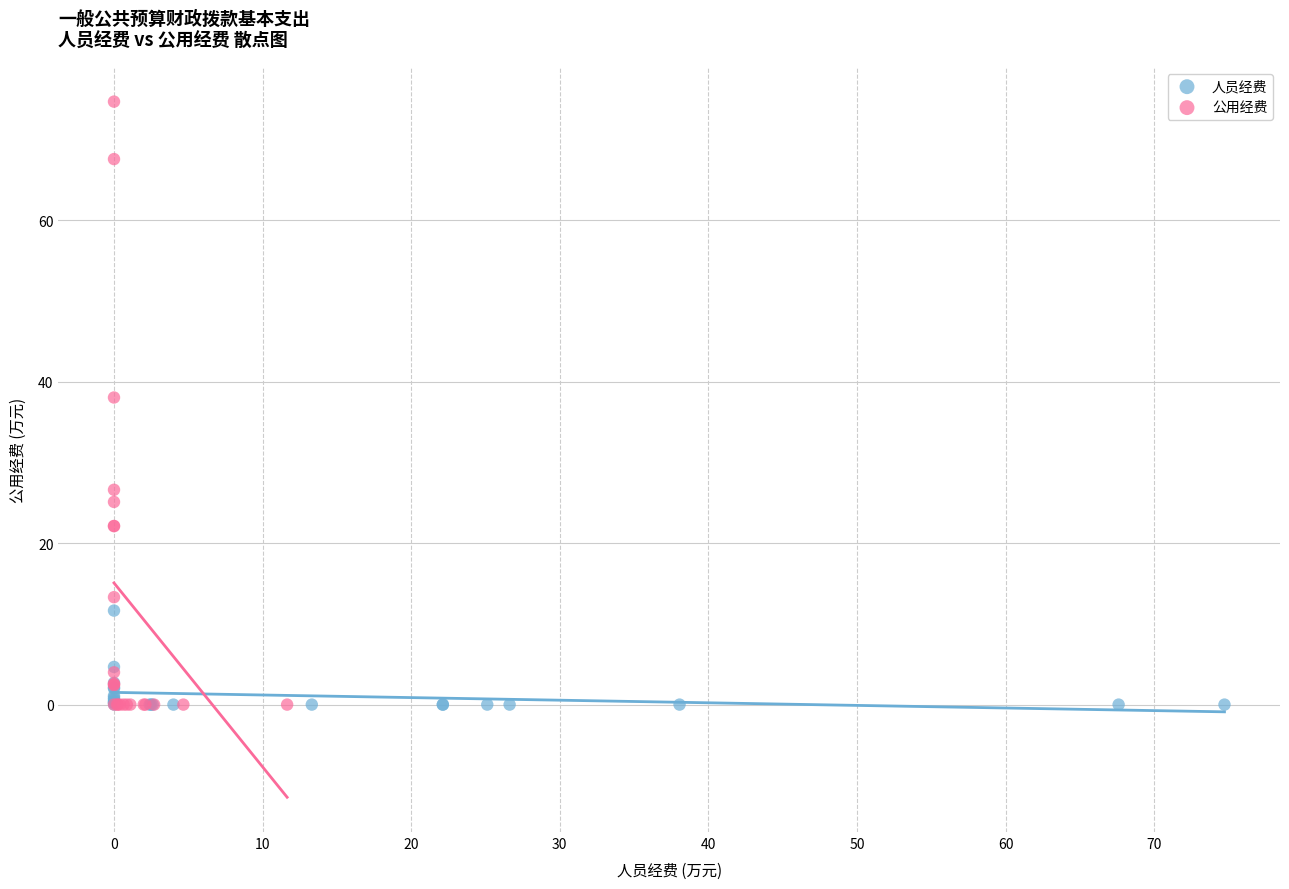

Which series has the widest spread of Y values?

公用经费